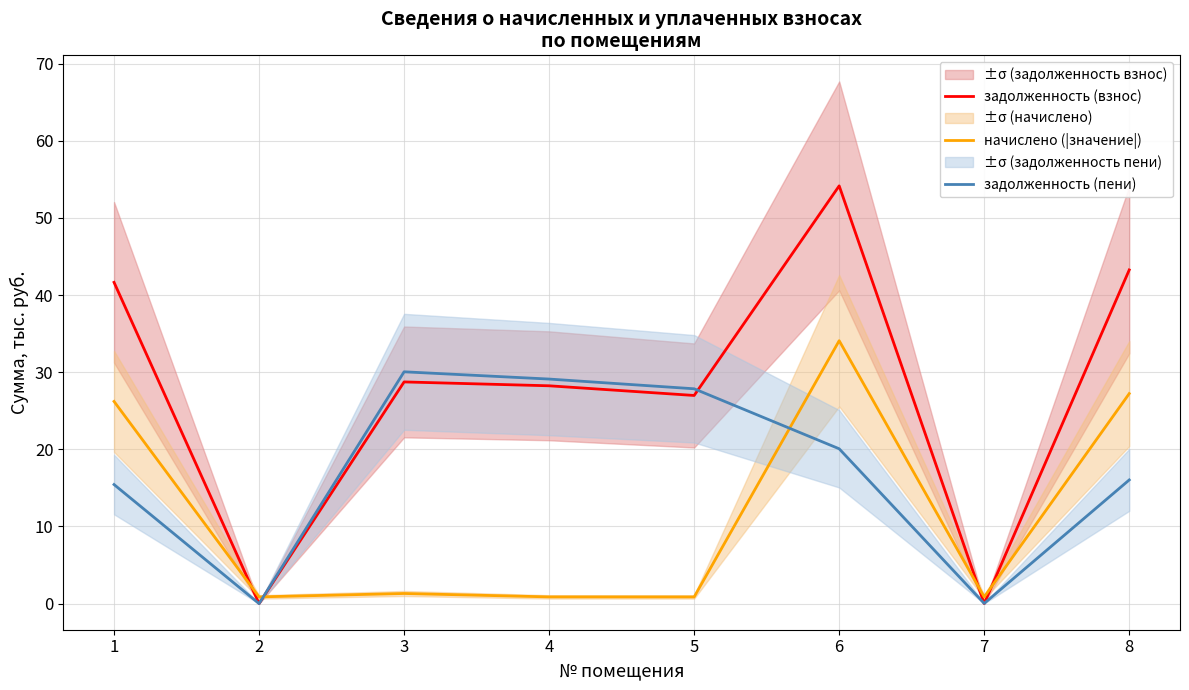

How many values in задолженность (пени) are above zero?

7